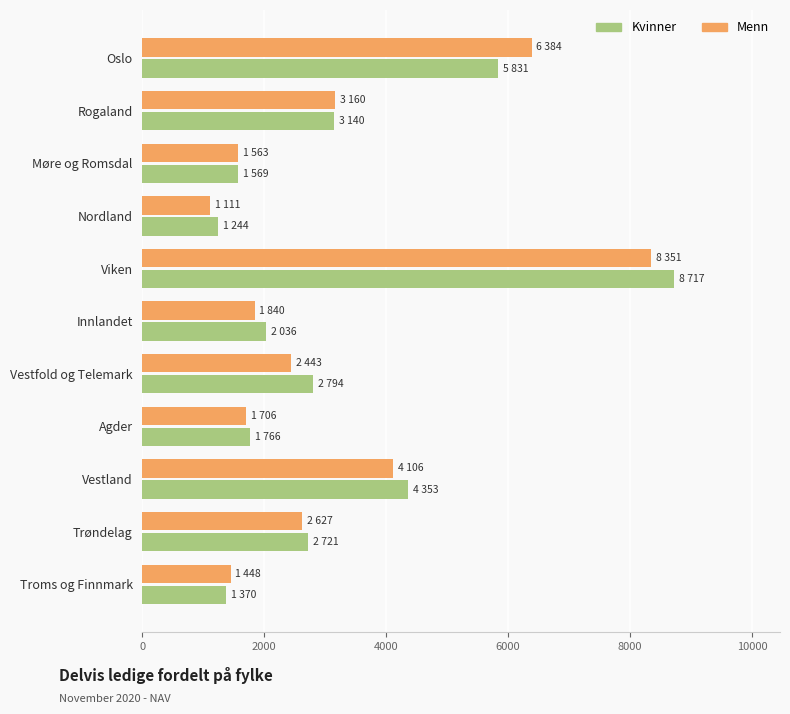

The value of Kvinner at Vestfold og Telemark is 5013. True or false?

False